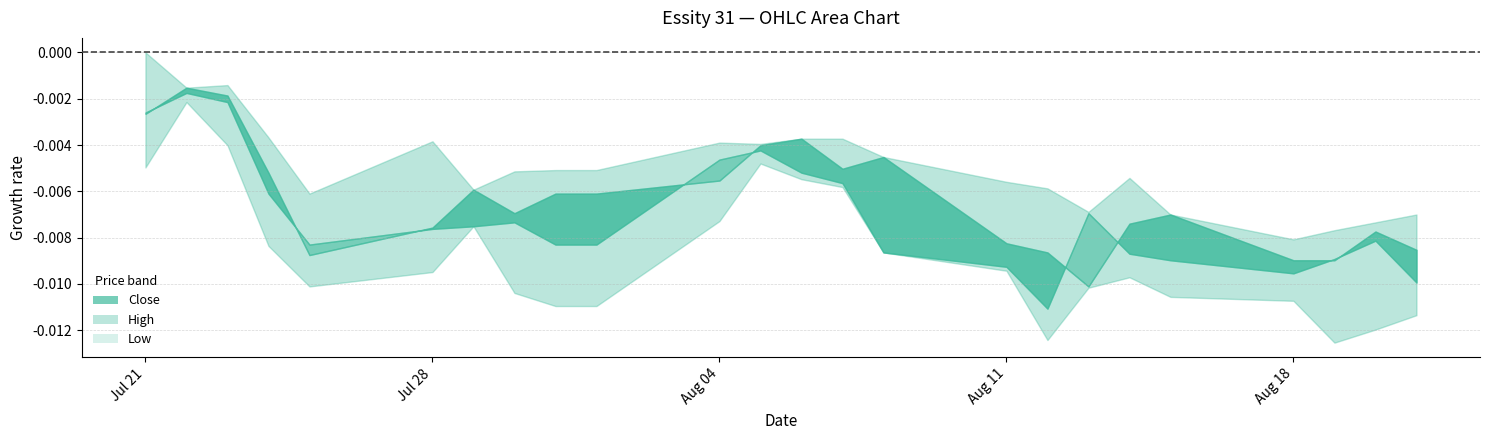

Which category has the highest value in the Open series?

22.07.2025